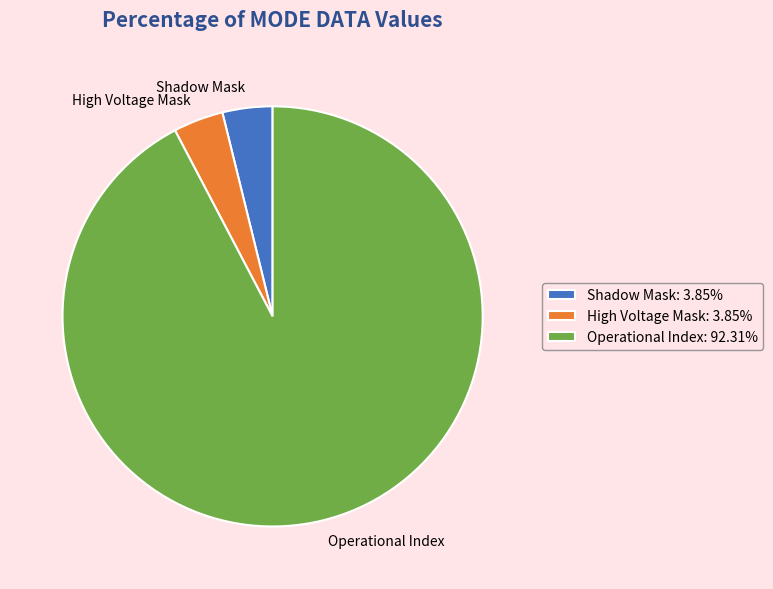

Between Operational Index and High Voltage Mask, which is larger?

Operational Index